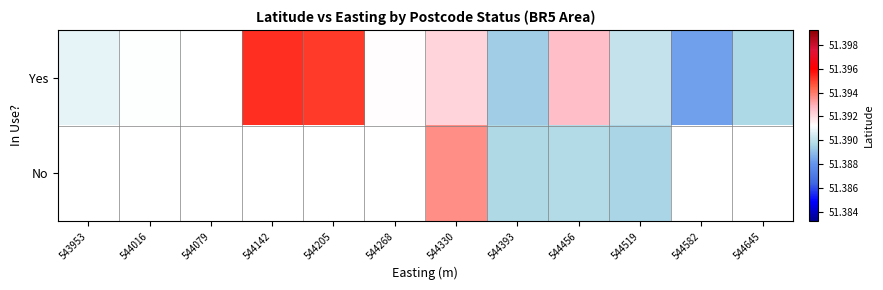

At how many categories does at least one series exceed 51?

11